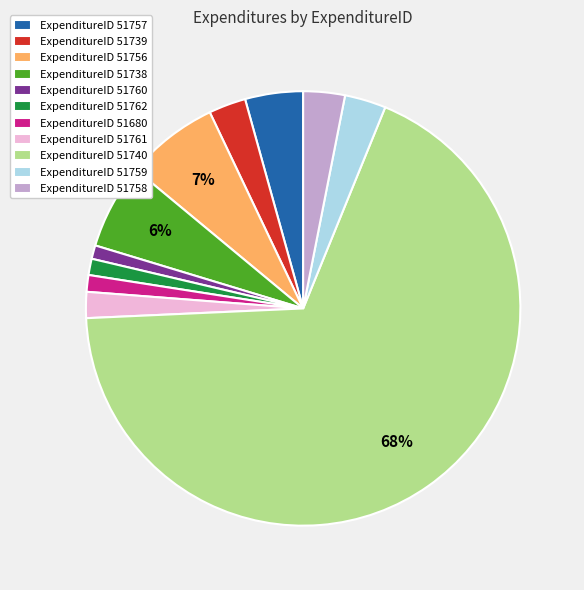

What is the largest slice in the pie chart?

ExpenditureID 51740